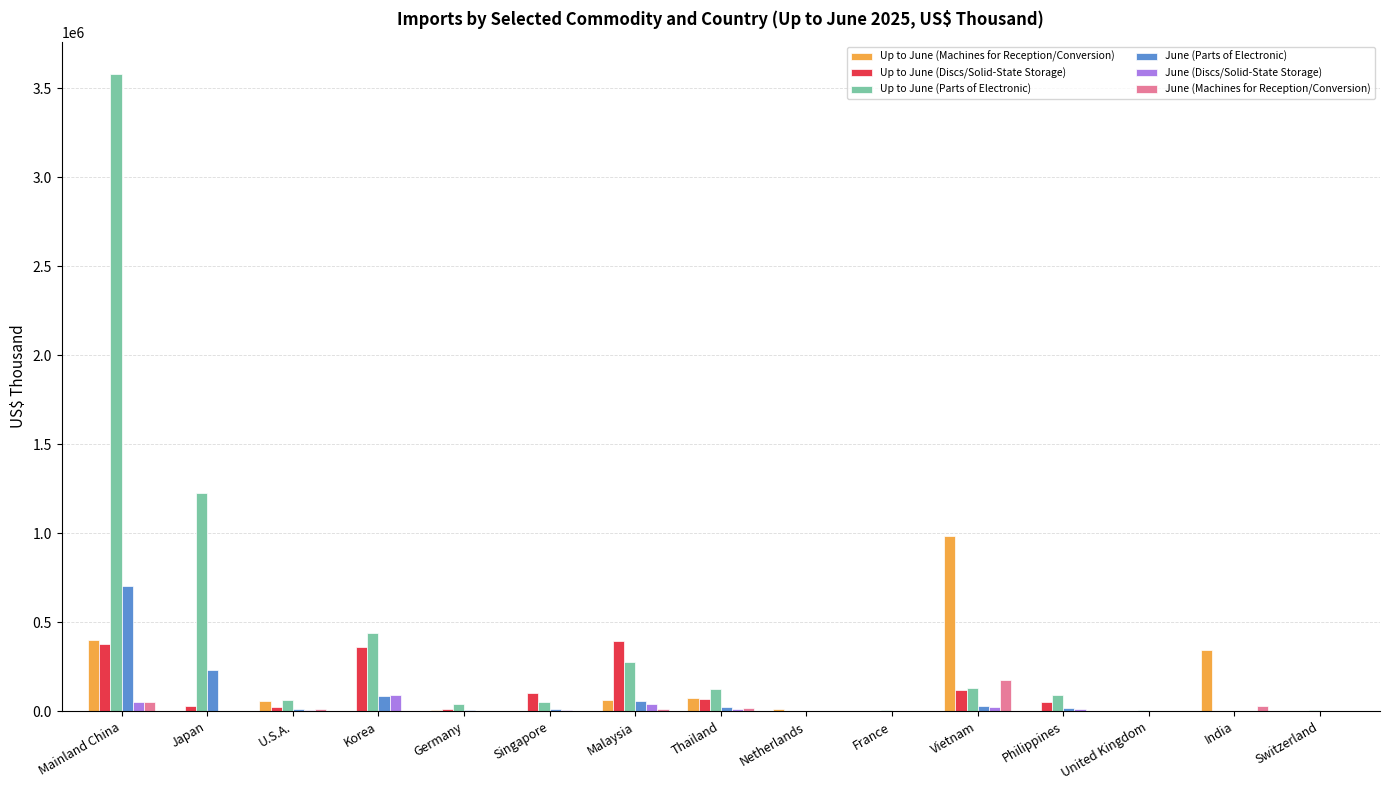

The value of Up to June (Parts of Electronic) at Thailand is 126211. True or false?

True